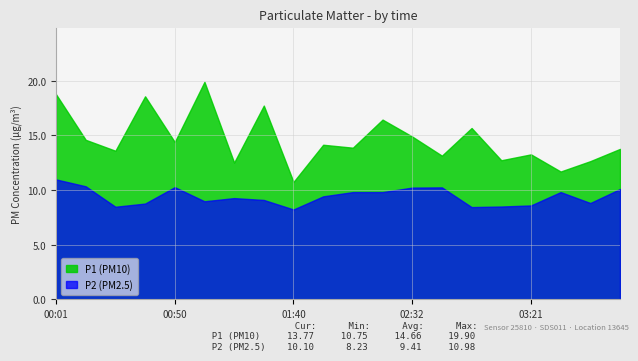

In P2, how many points are lower than both neighbors (excluding endpoints)?

5